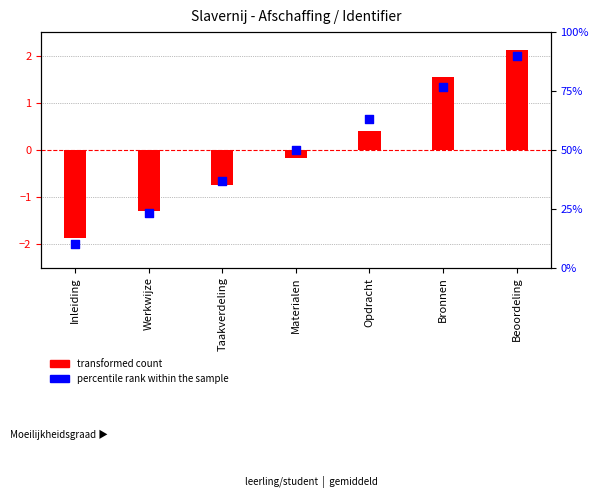

What is the total value across all series at Taakverdeling?

35.9